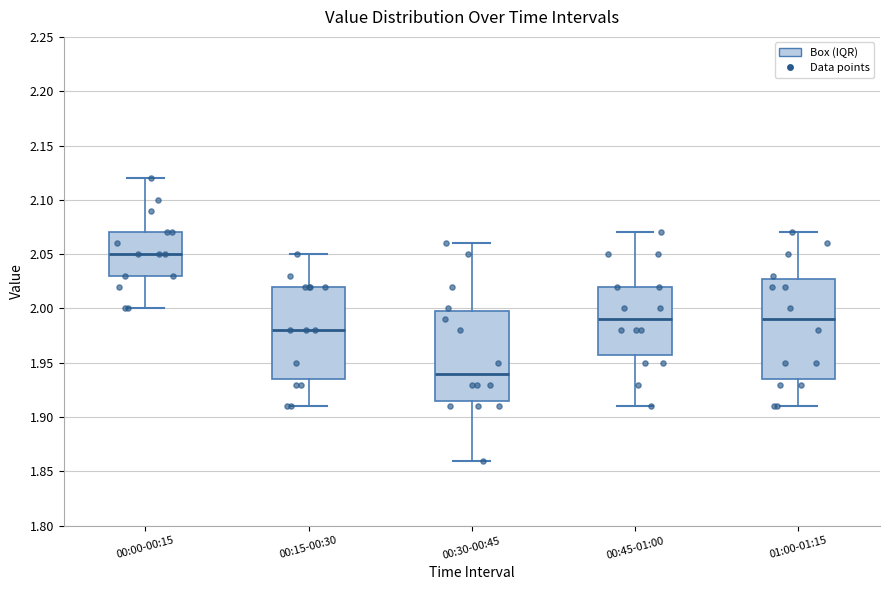

Reading left to right, transcribe this box plot: for each box, give where its median line is, the range the box spans, and where its two whiskers end, as read against the y-axis. The values are not printed on the chart, so give them approximately, as read against the axis.

00:00-00:15: median 2.050, box 2.030 to 2.070, whiskers 2.000 to 2.120
00:15-00:30: median 1.980, box 1.935 to 2.020, whiskers 1.910 to 2.050
00:30-00:45: median 1.940, box 1.915 to 2.000, whiskers 1.860 to 2.060
00:45-01:00: median 1.990, box 1.960 to 2.020, whiskers 1.910 to 2.070
01:00-01:15: median 1.990, box 1.935 to 2.030, whiskers 1.910 to 2.070